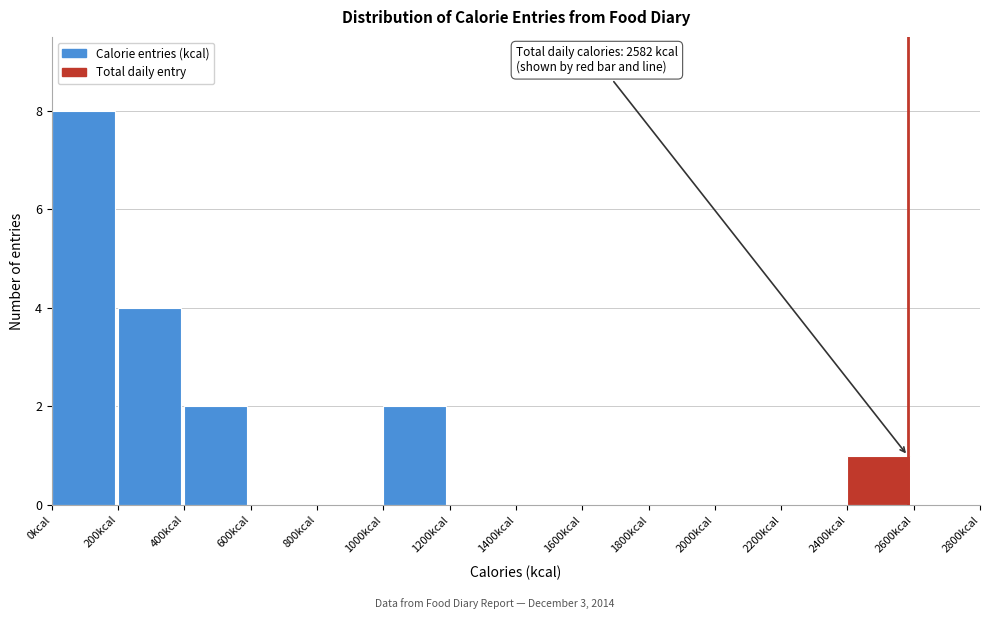

Which range on the x-axis has the tallest bar?

0 to 200